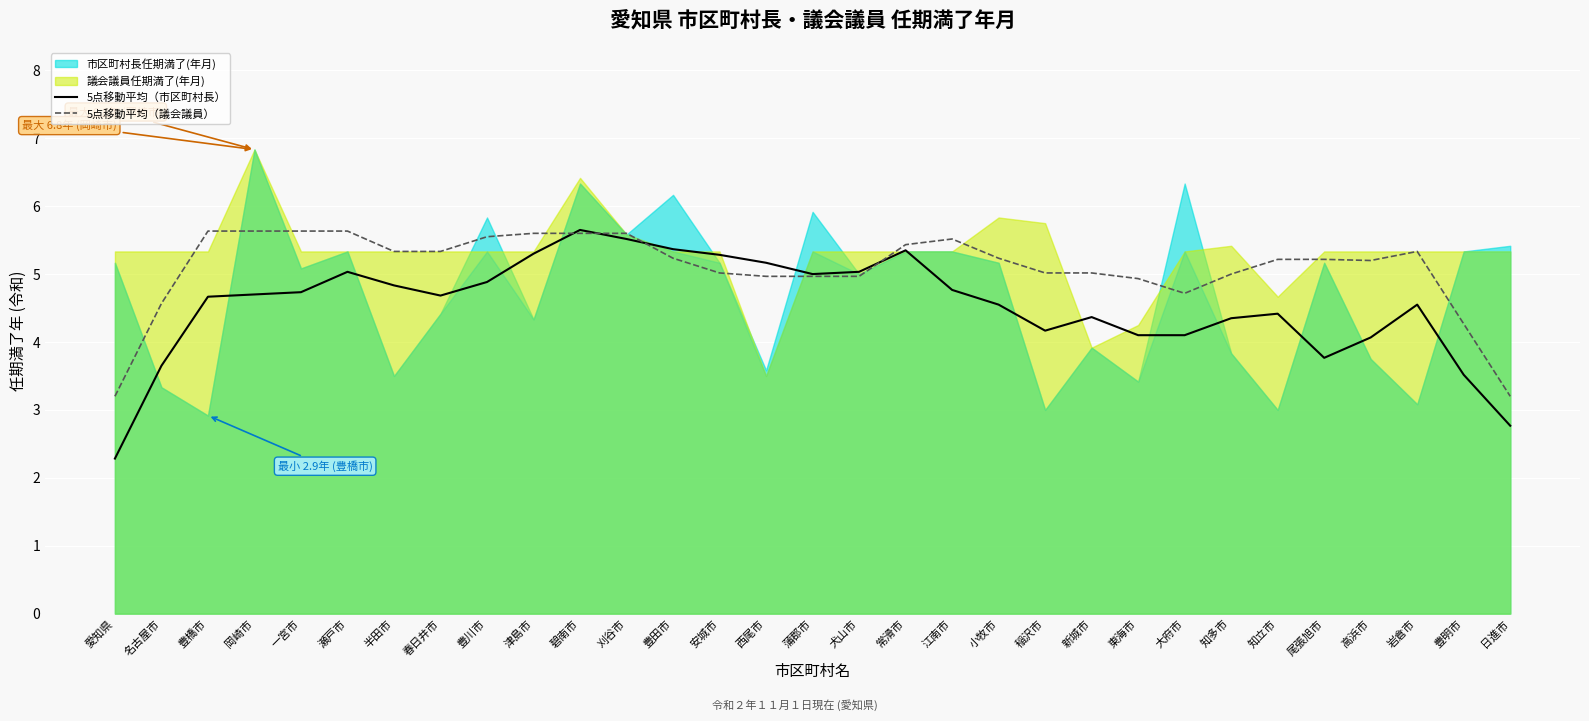

What is the average value of the 5点移動平均（議会議員） series?

5.1